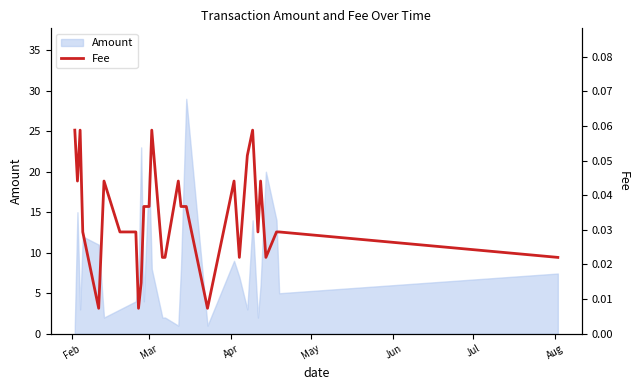

What is the lowest value of the Amount series?

1.0